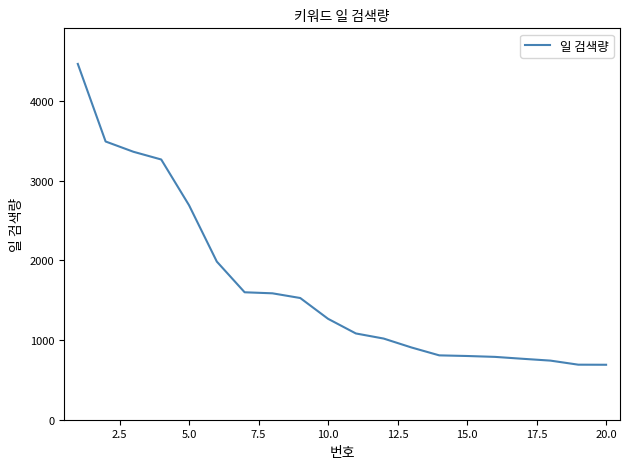

What is the greatest value displayed?

4467